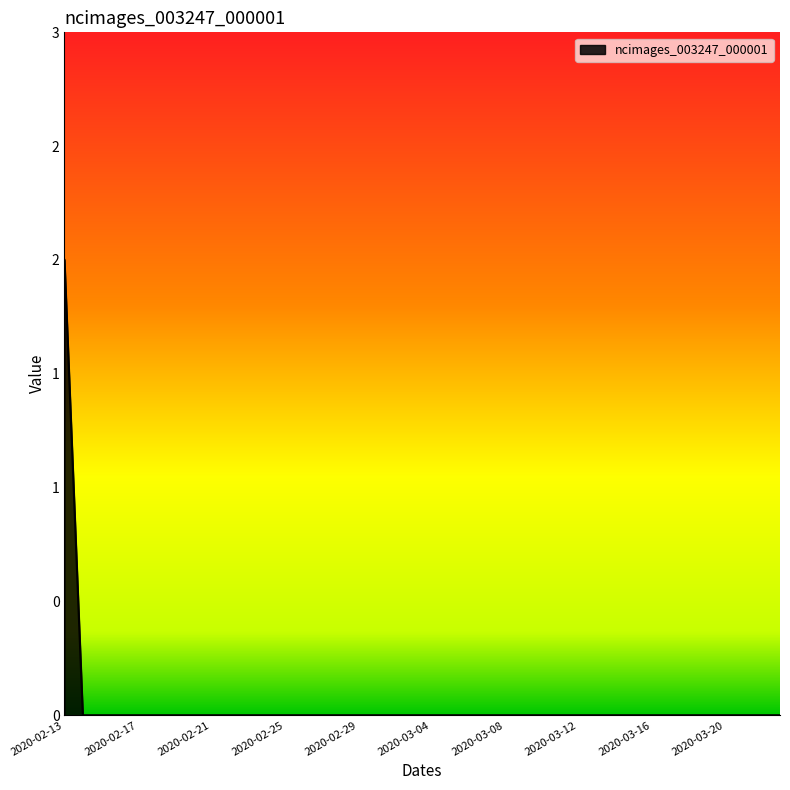

Is this an area chart (filled region under the line)?

Yes